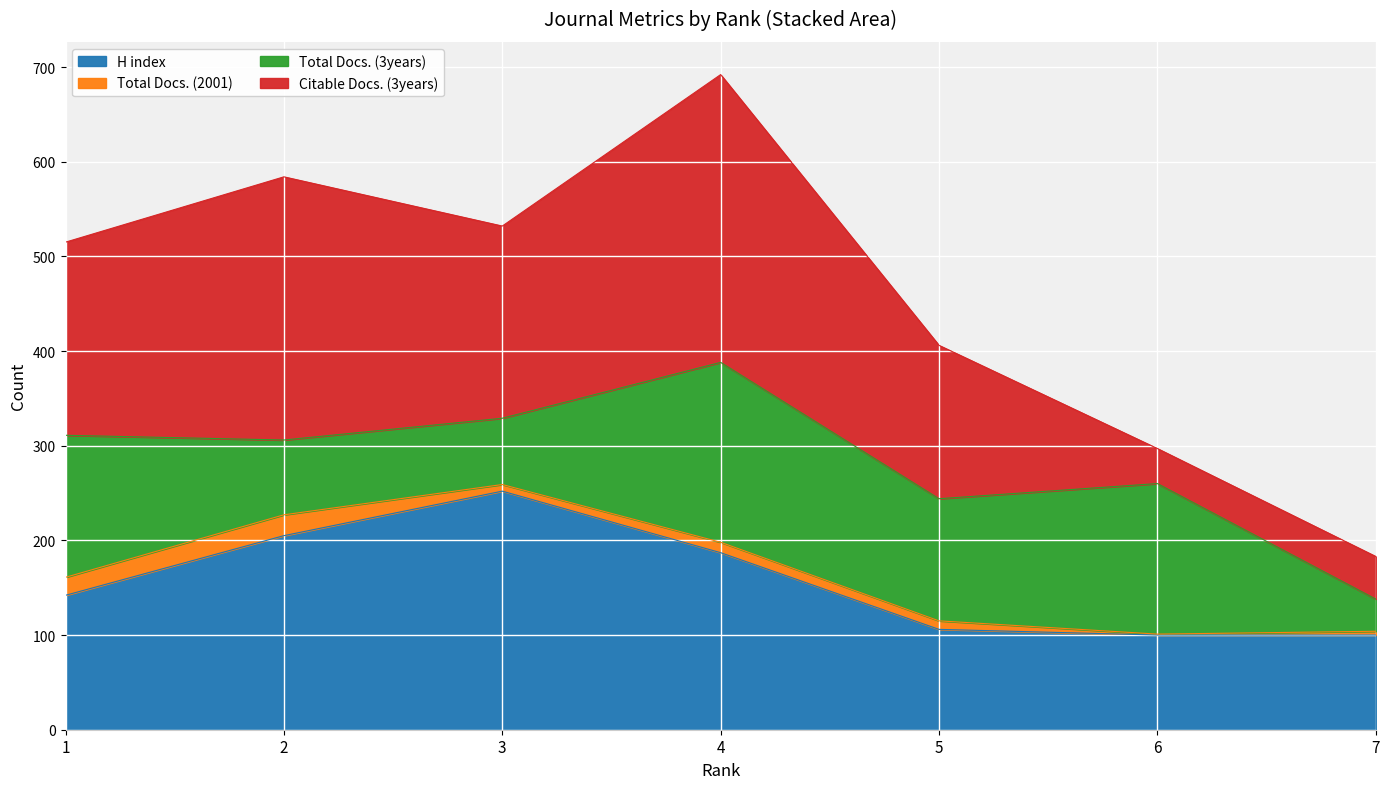

Count the number of categories in the chart.

7